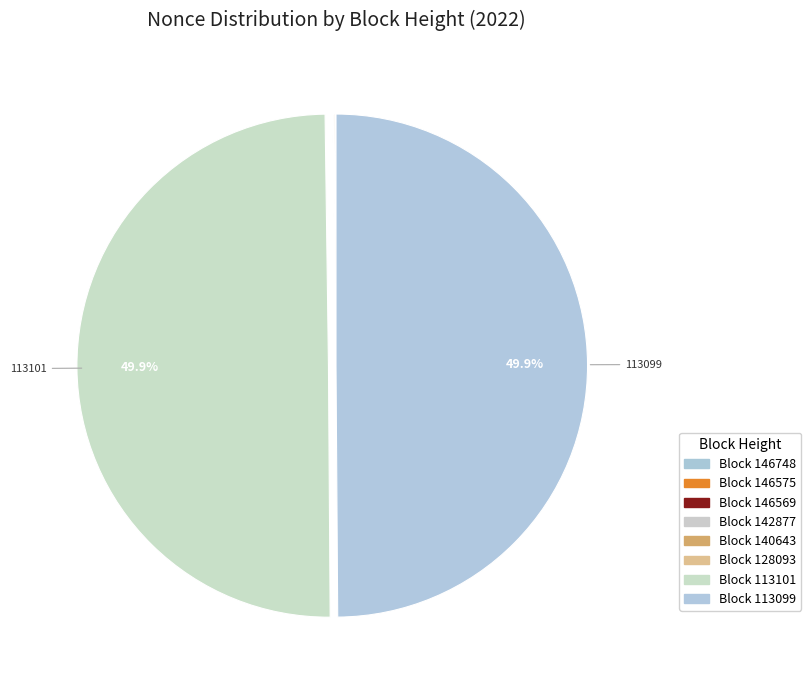

Is there any slice that represents more than half of the pie?

No